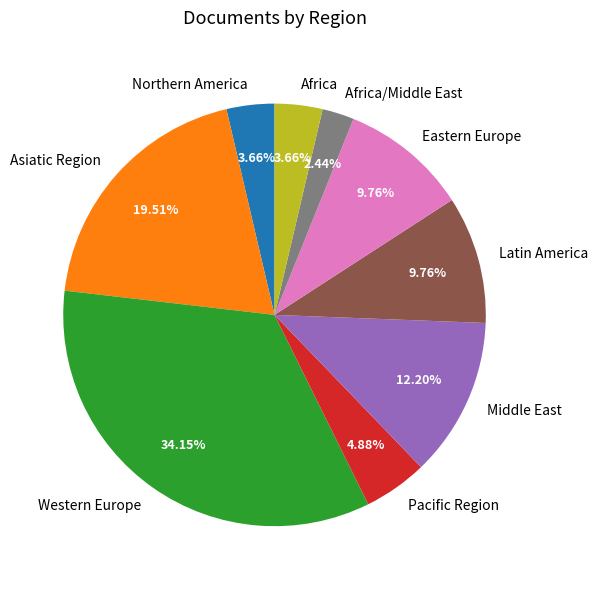

To the nearest percent, what is the combined percentage of Eastern Europe and Middle East?

22%